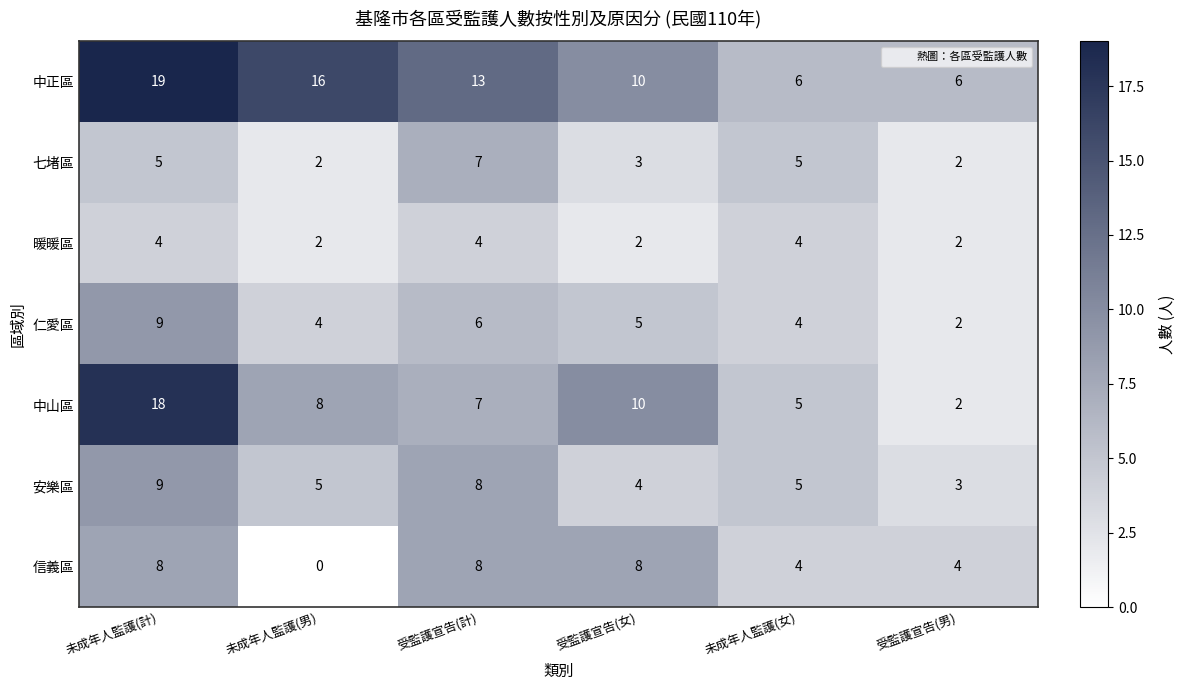

What is the spread (max minus min) of values at 未成年人監護(計)?

15